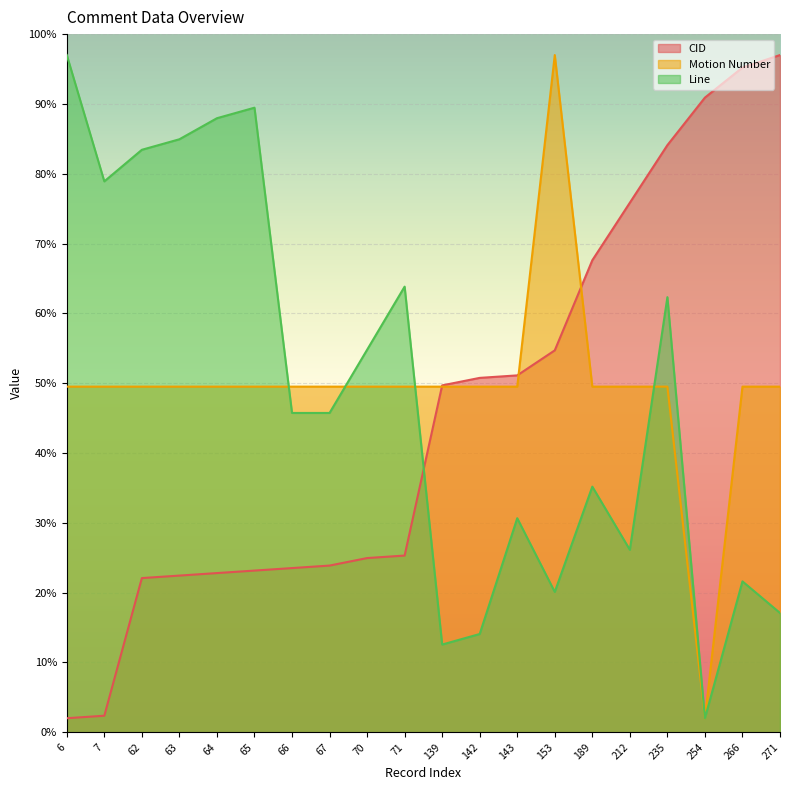

What is the difference between the maximum and minimum values in the CID series?

95.0